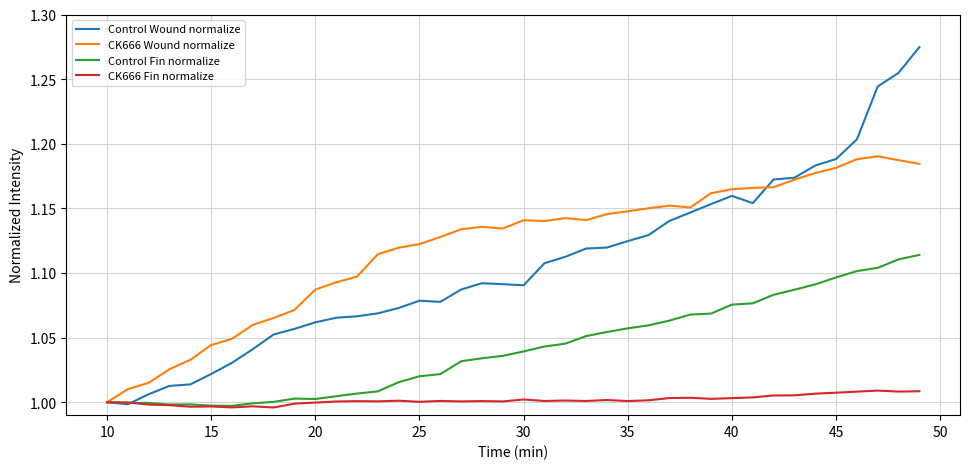

Which series has the largest total across all categories?

CK666 Wound normalize